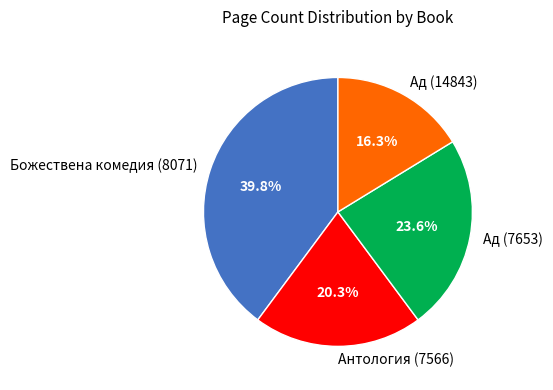

Does any single category account for the majority?

No